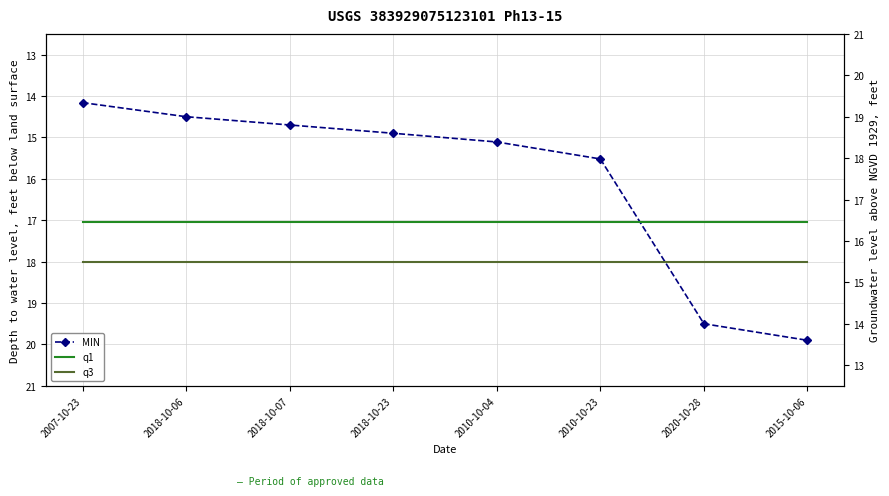

The value of q3 at 2010-10-04 is 11.5. True or false?

False